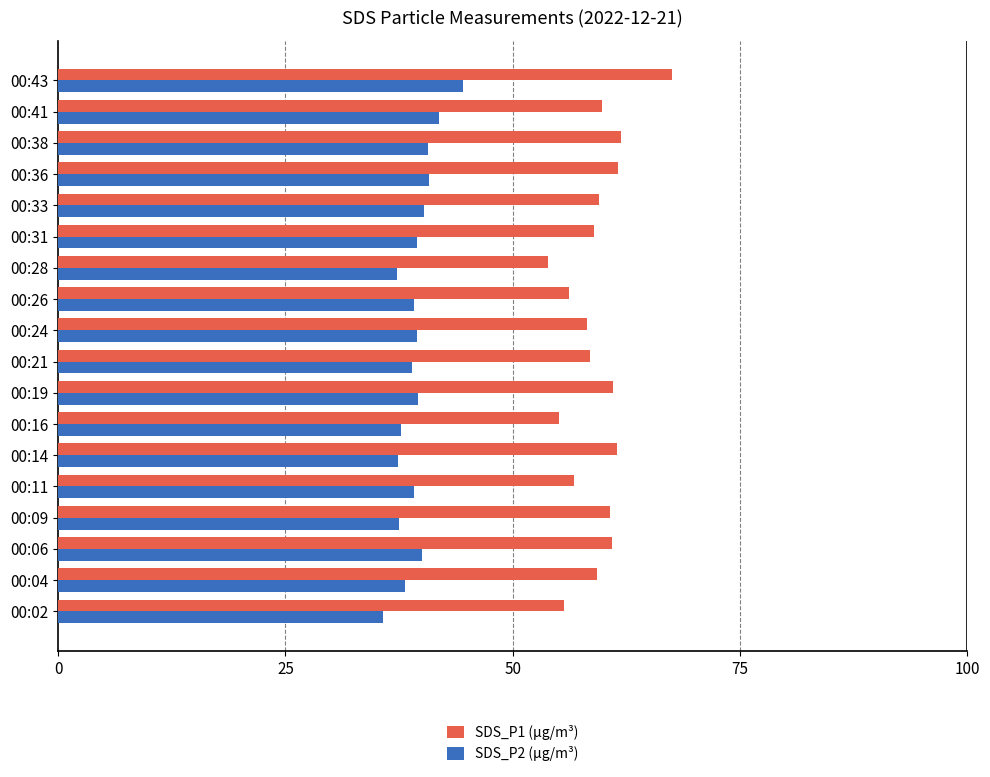

The value of SDS_P1 (µg/m³) at 00:41 is 107.4. True or false?

False